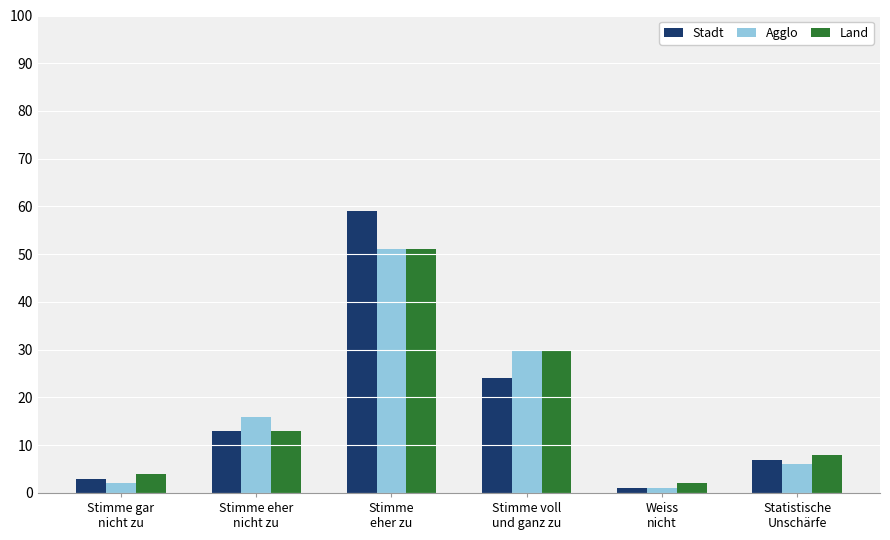

What is the difference between the second highest and second lowest values in the Stadt series?

21